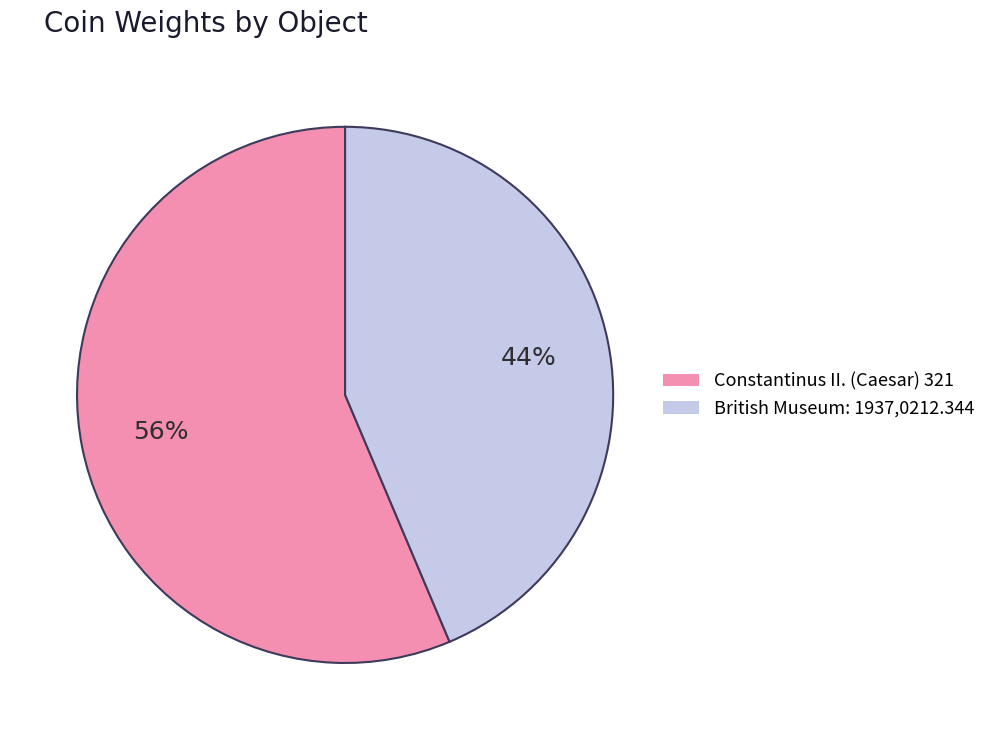

How many slices are in this pie chart?

2